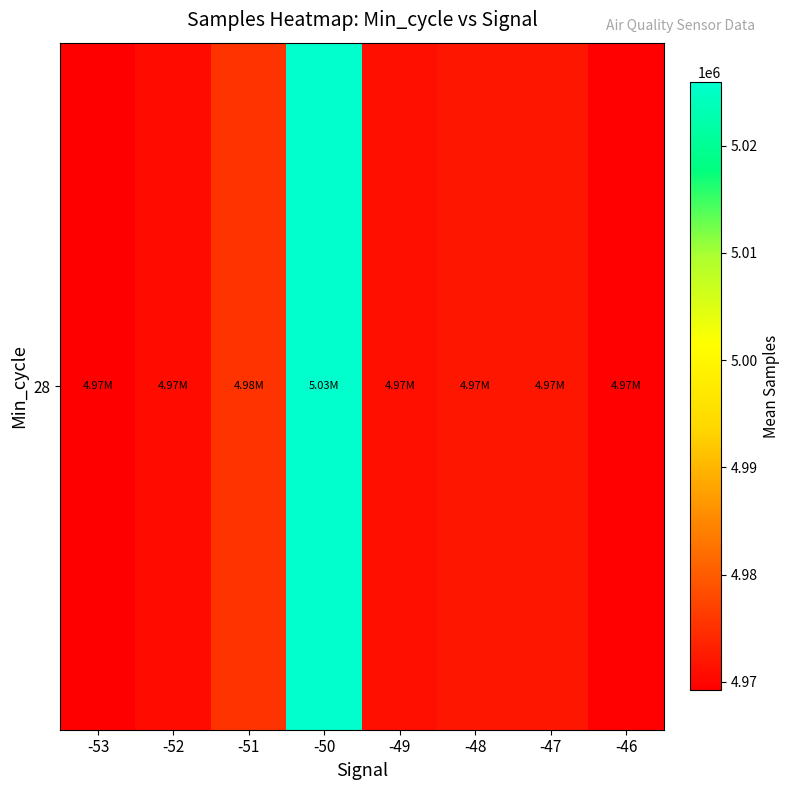

At which label is the value closest to 4997578?

-51